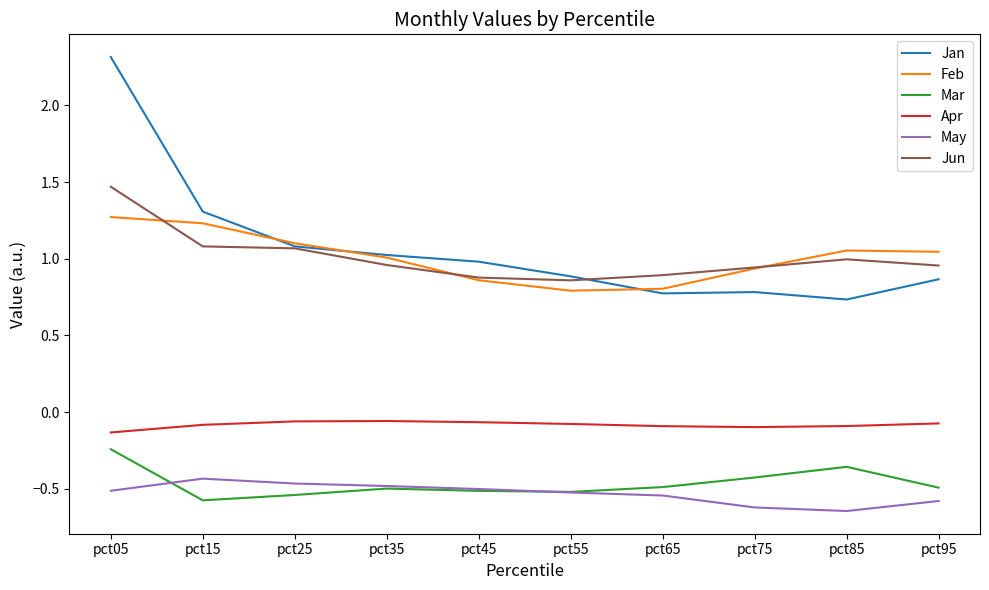

What is the greatest value displayed?

2.3